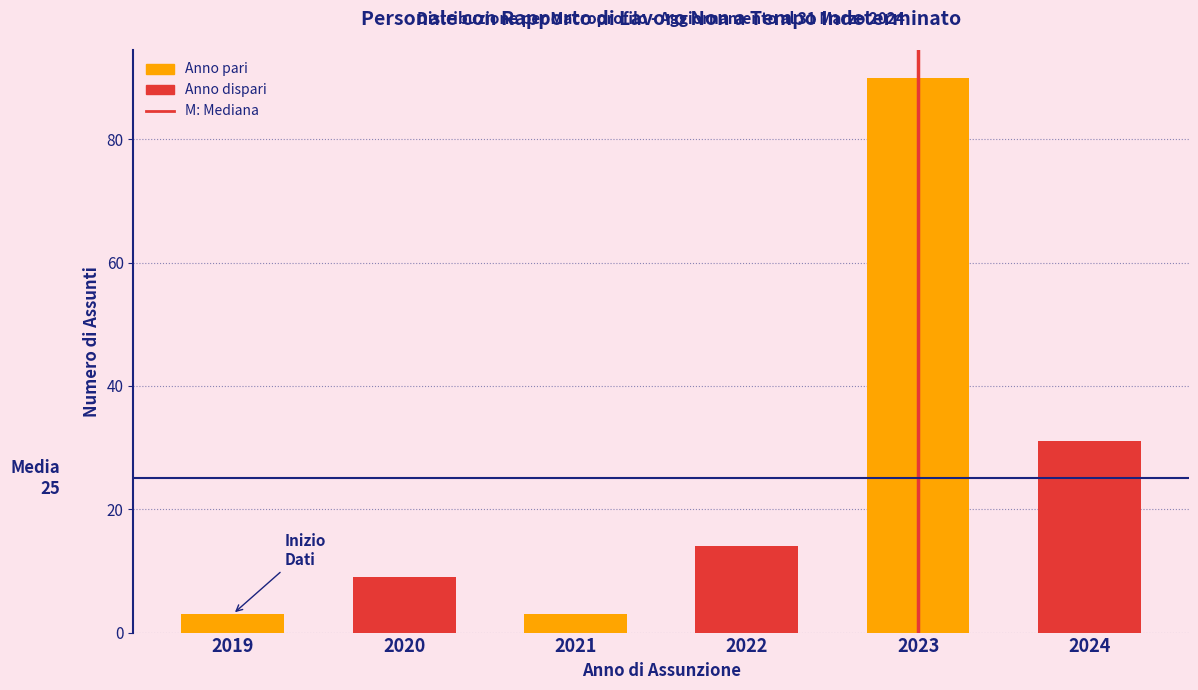

Reading left to right, what are all the values shown in this chart?

3	9	3	14	90	31